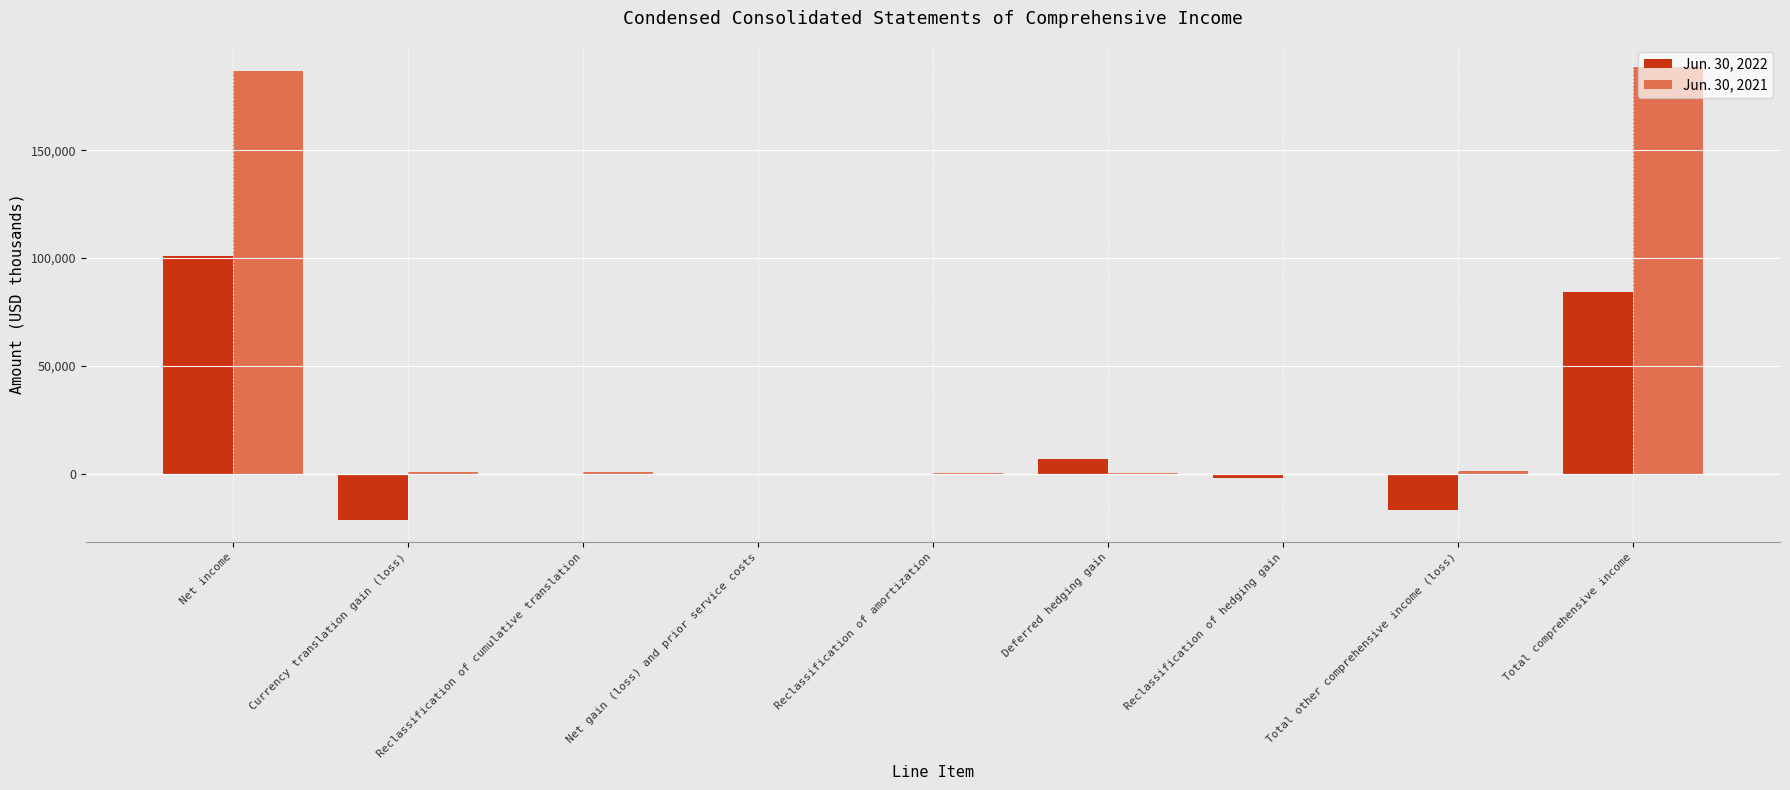

True or false: Jun. 30, 2021 has a value of 258753 at Total comprehensive income.

False